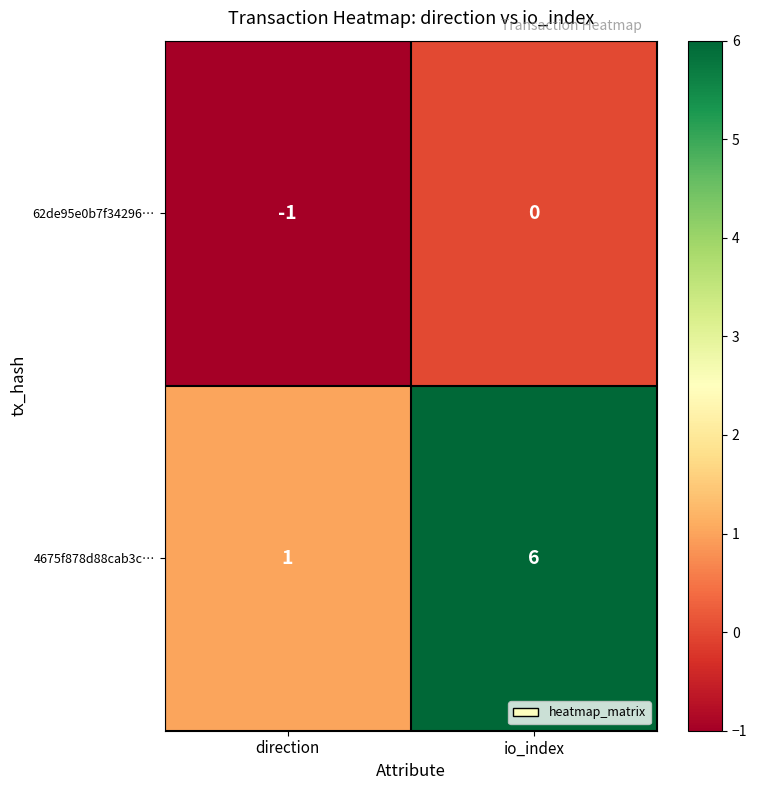

Reading left to right, list all the values displayed in this chart.

62de95e0b7f34296…: direction=-1	io_index=0
4675f878d88cab3c…: direction=1	io_index=6